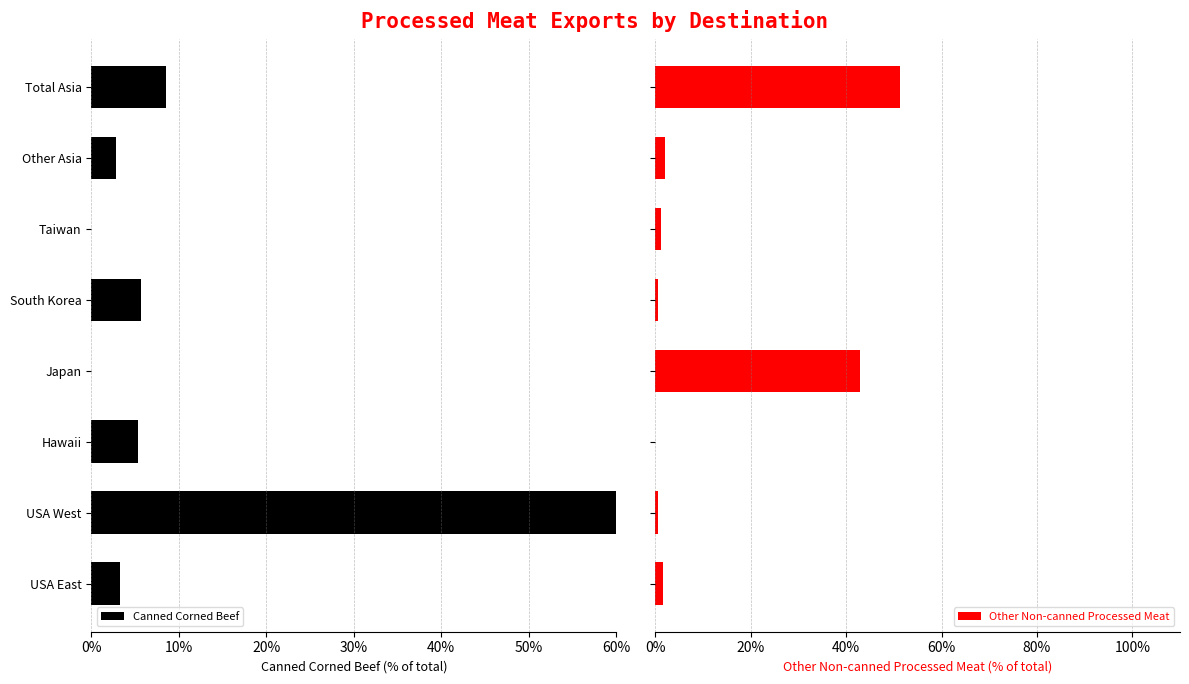

Reading left to right, what are all the values shown in this chart?

Canned Corned Beef: 3.2	74.4	5.3	0.0	5.7	0.0	2.8	8.5
Other Non-canned Processed Meat: 1.6	0.6	0.0	42.8	0.6	1.1	2.0	51.3